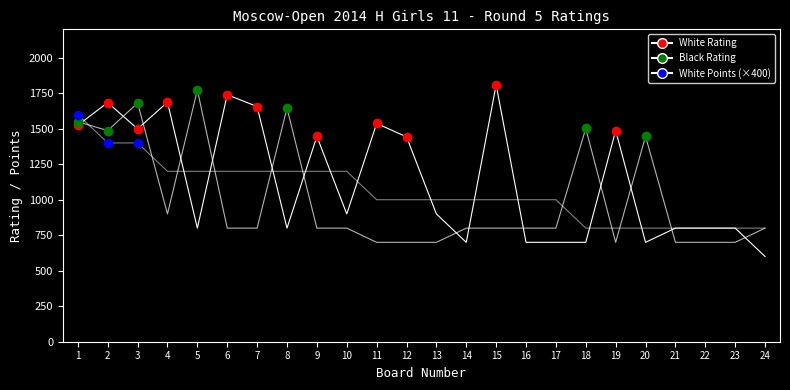

What is the value of the White Points (×400) point at the 17th from the left?

1000